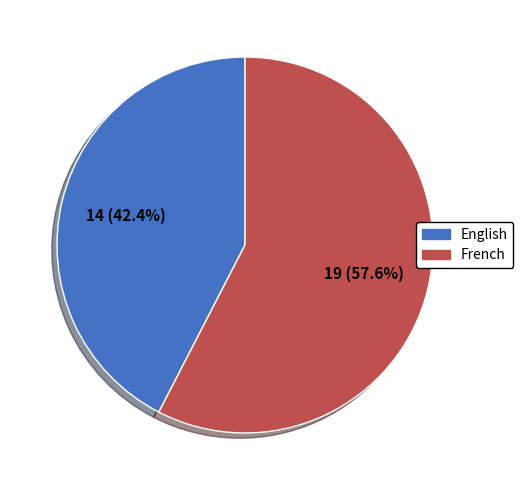

Is there a majority slice in this chart?

Yes